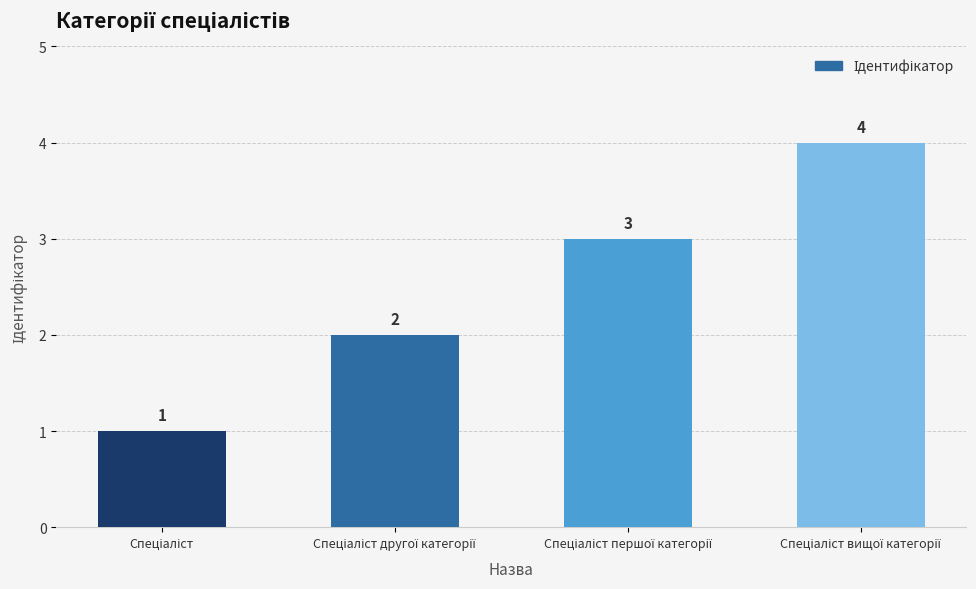

What is the difference between the second highest and minimum values?

2